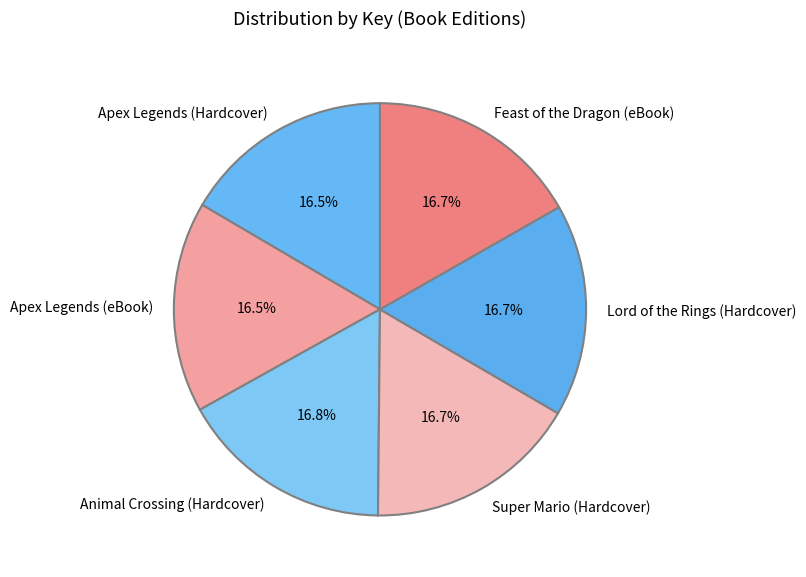

Is the sum of Feast of the Dragon (eBook) and Apex Legends (eBook) greater than half?

No